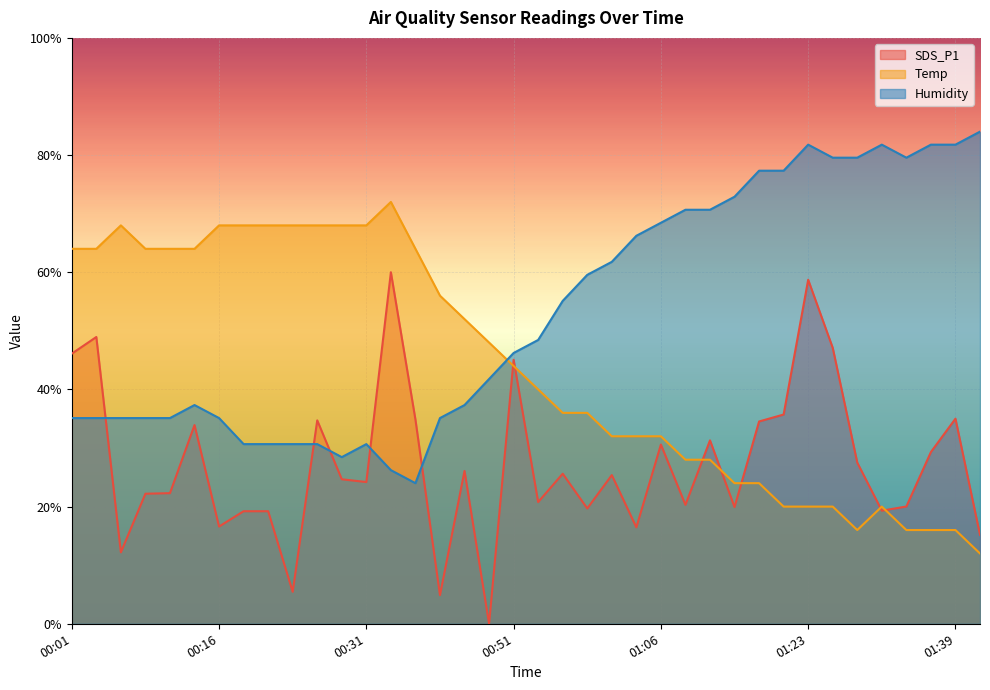

Which has a higher value, 00:53 or 00:48?

00:53